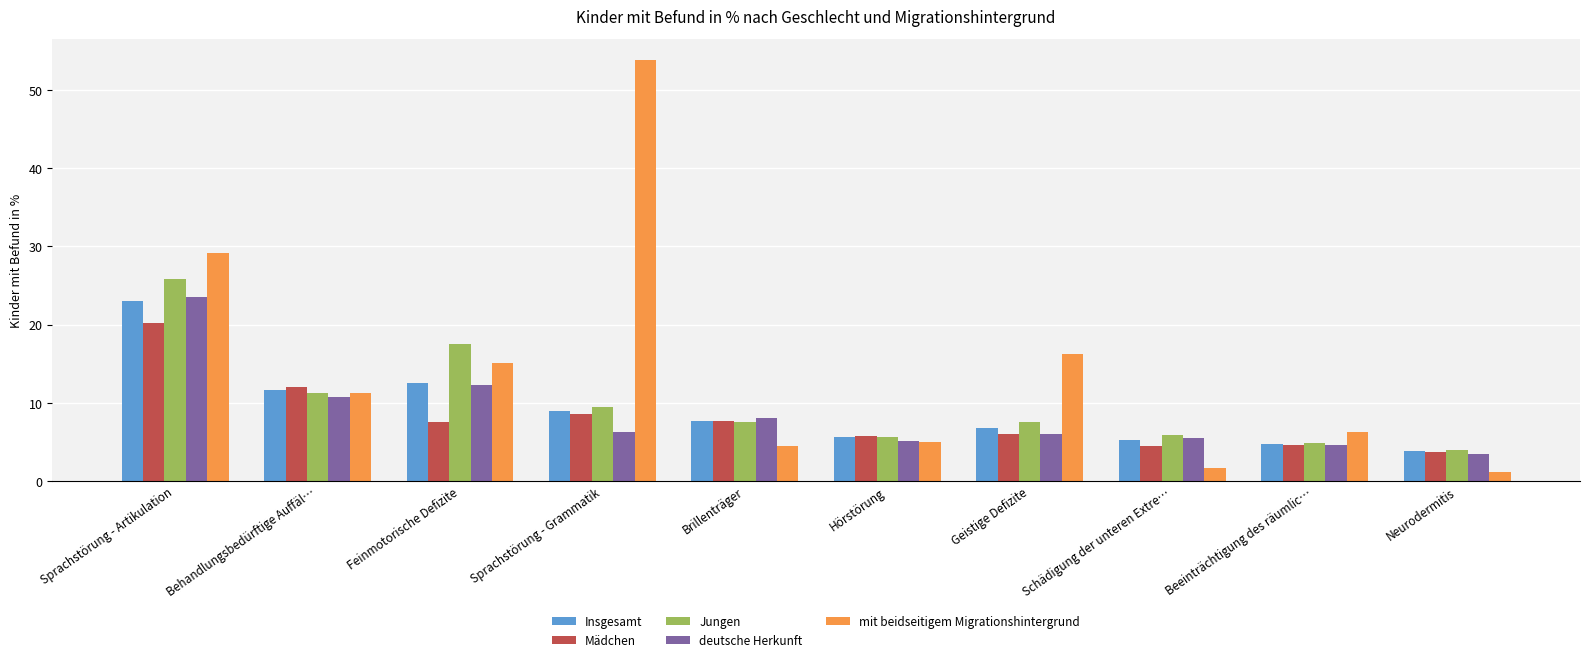

At which label does Mädchen first exceed 7?

Sprachstörung - Artikulation